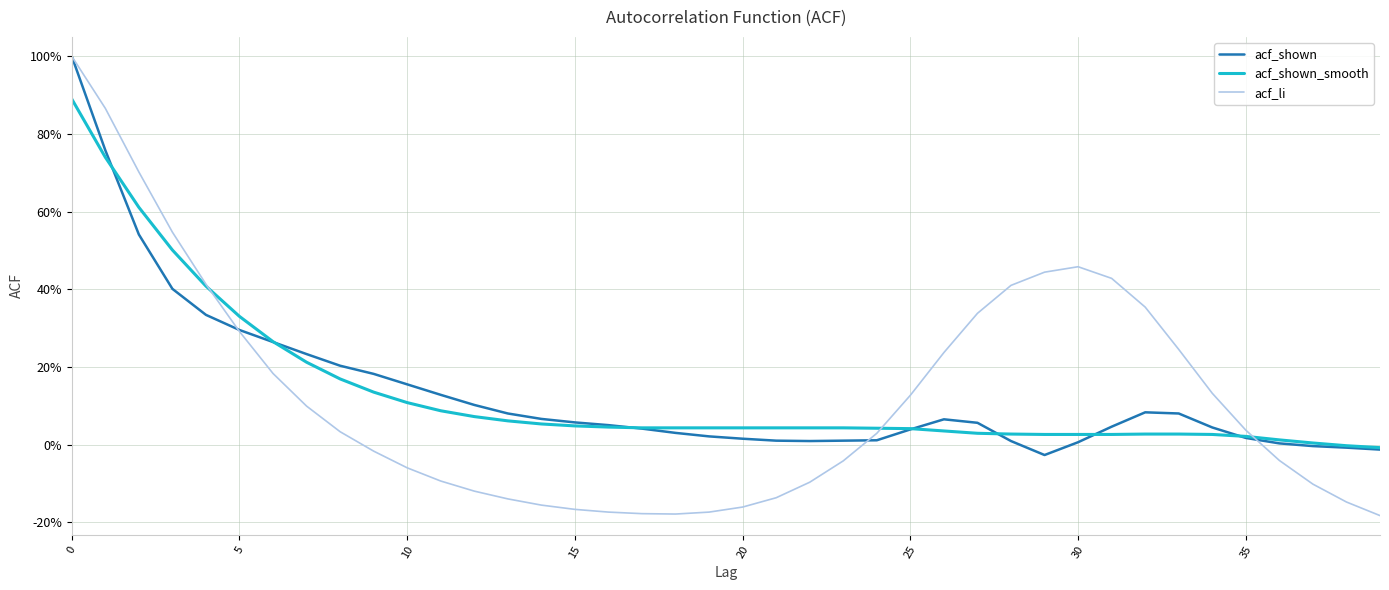

Is this an area chart (filled region under the line)?

No